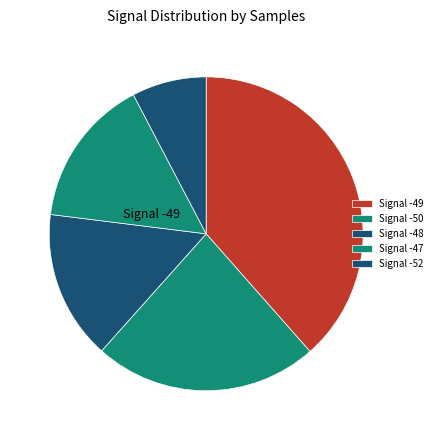

Count the number of slices in the pie.

5